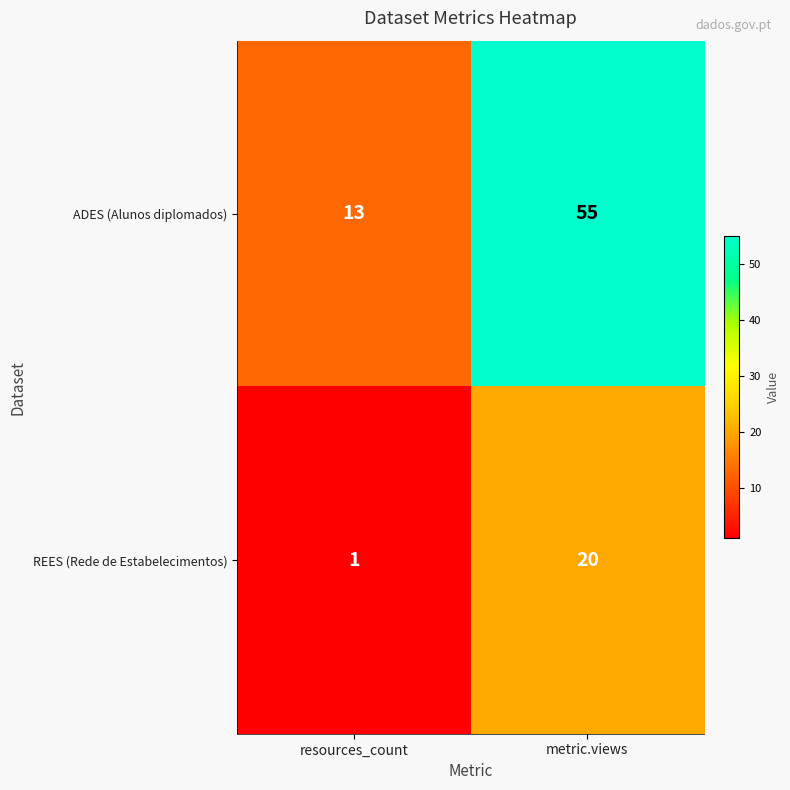

Is it true that ADES (Alunos diplomados) equals 55 at metric.views?

True